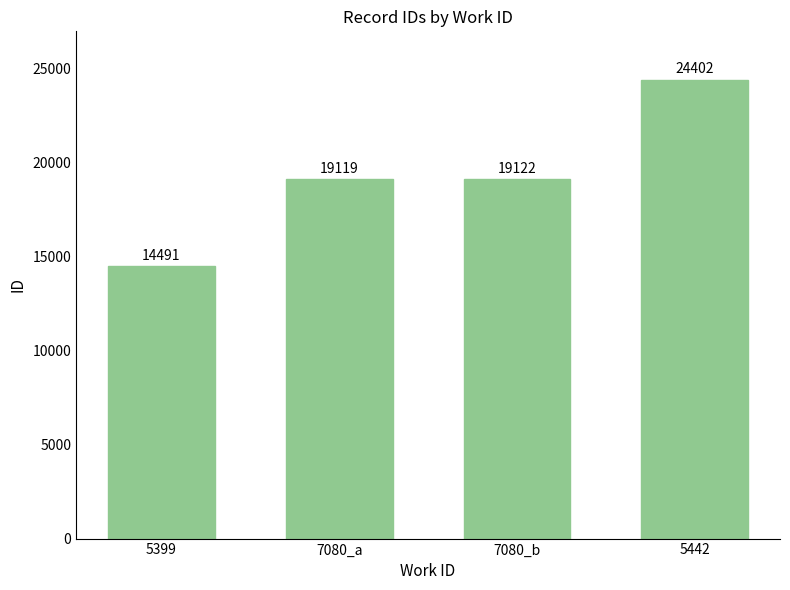

How many bars are there in total?

4